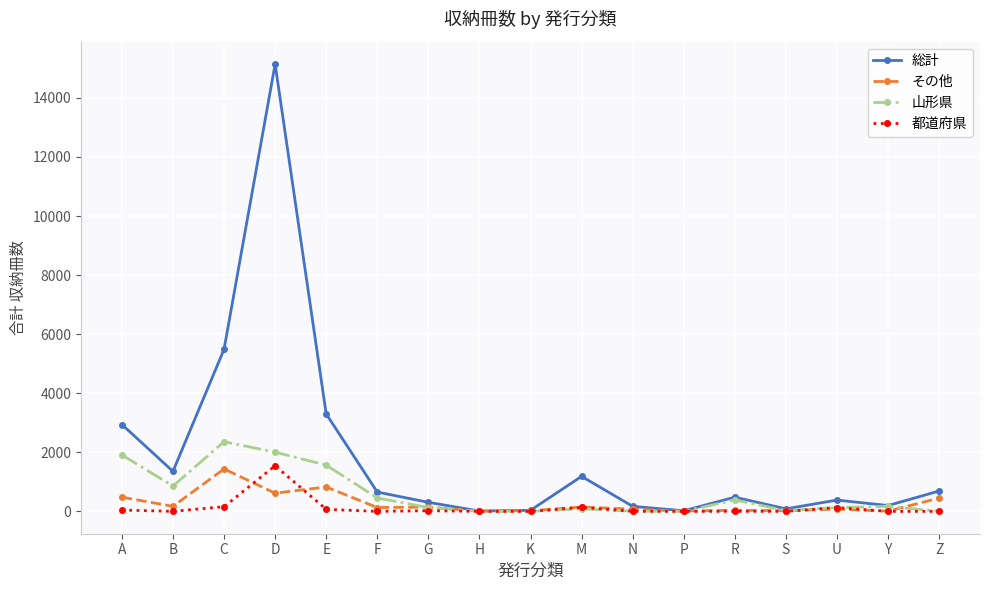

Which series has the largest range (max minus min)?

総計